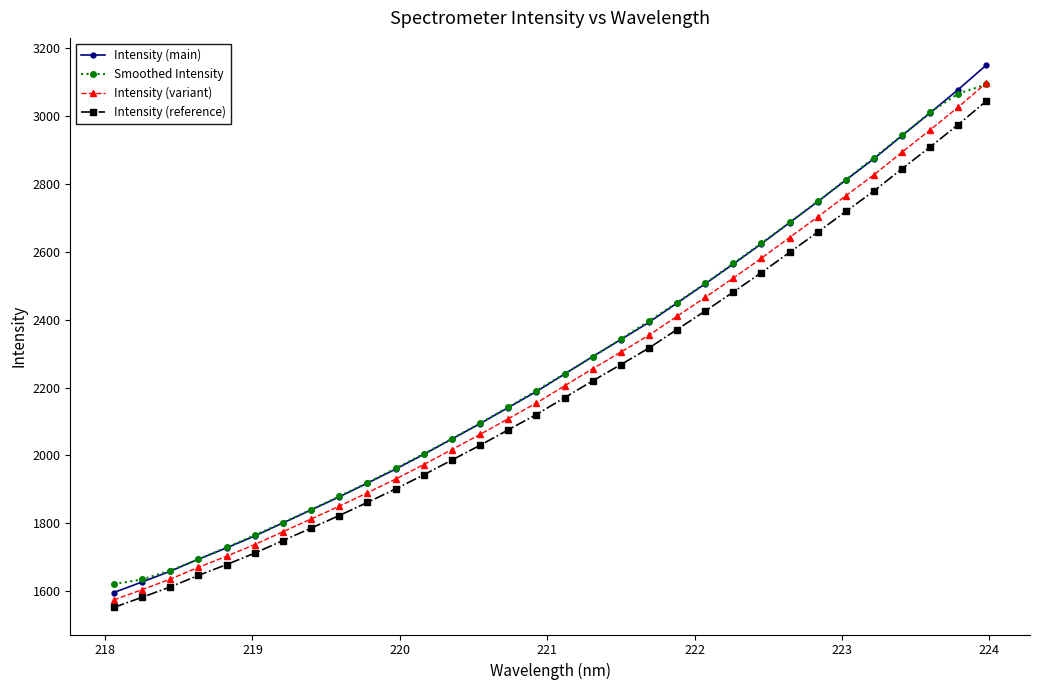

True or false: Smoothed Intensity and Intensity (reference) cross at least once.

False